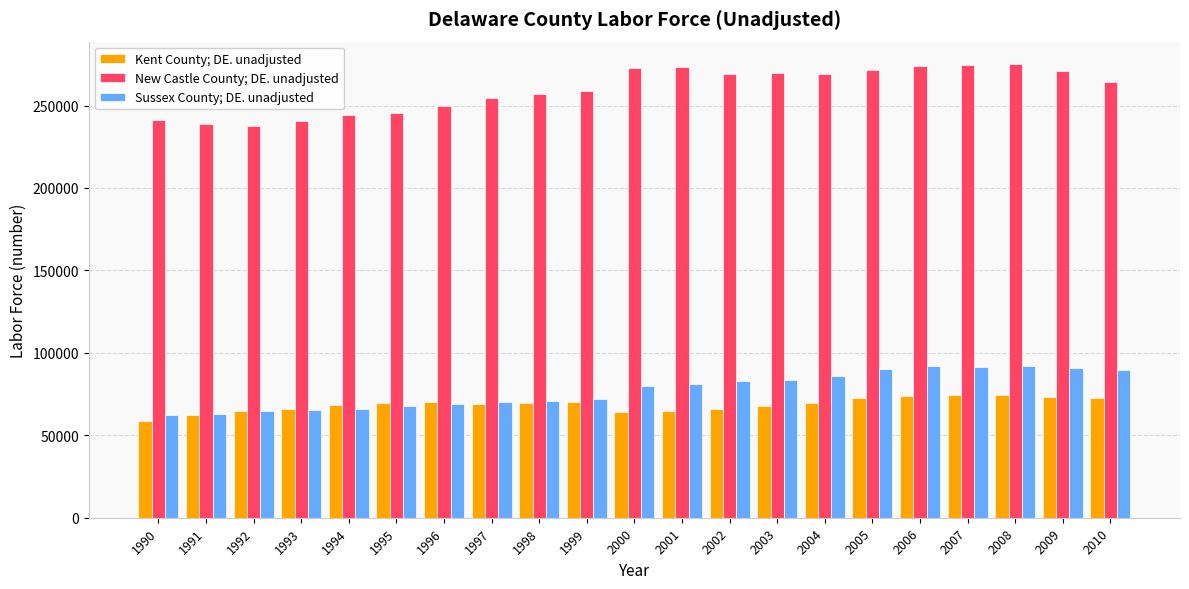

Which series has the largest total across all categories?

New Castle County; DE. unadjusted